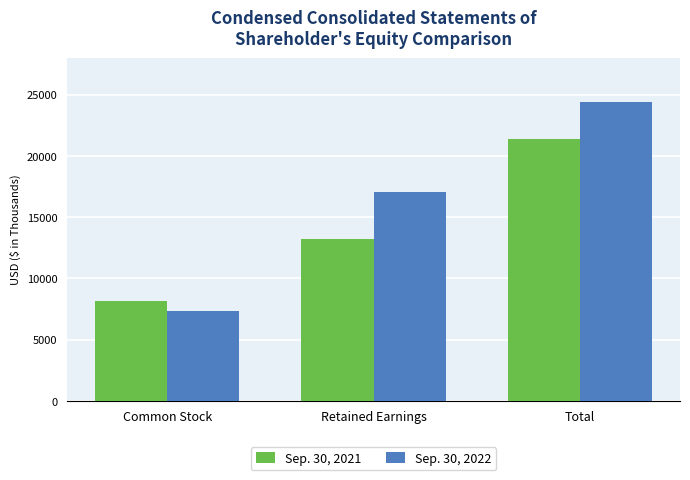

List the series in order of their peak value, lowest first.

Sep. 30, 2021, Sep. 30, 2022